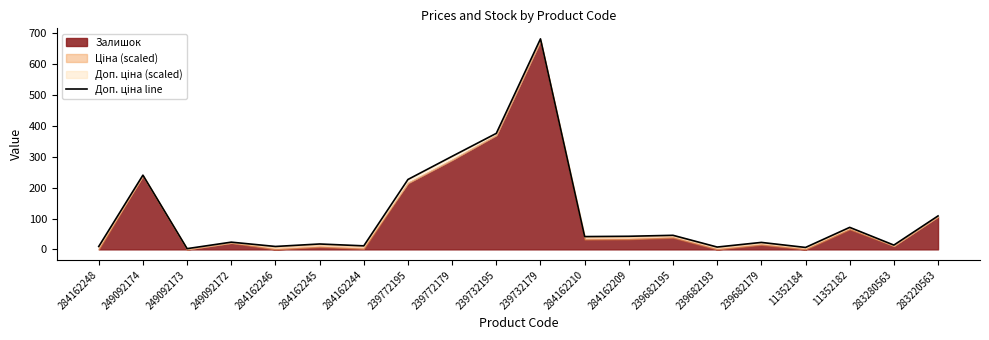

Reading right to left, transcribe all the data shown in this chart.

108.4	13.9	71.3	6.3	22.6	7.6	45.6	42.5	41.5	681.7	375.7	301.4	226.4	11.5	17.5	9.5	23.4	2.4	240.4	9.5